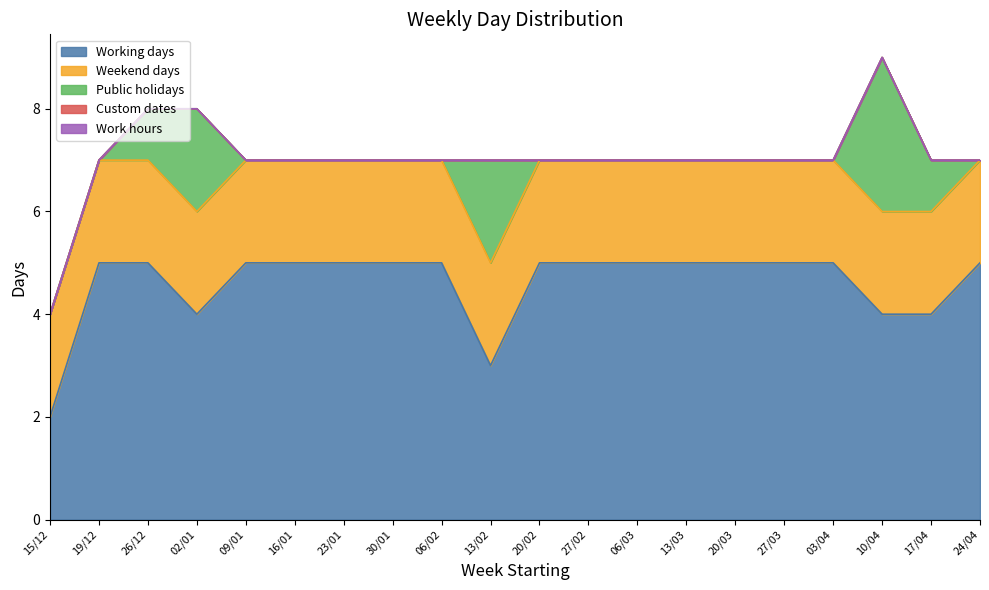

Reading left to right, transcribe all the data shown in this chart.

Working days: 2	5	5	4	5	5	5	5	5	3	5	5	5	5	5	5	5	4	4	5
Weekend days: 2	2	2	2	2	2	2	2	2	2	2	2	2	2	2	2	2	2	2	2
Public holidays: 0	0	1	2	0	0	0	0	0	2	0	0	0	0	0	0	0	3	1	0
Custom dates: 0	0	0	0	0	0	0	0	0	0	0	0	0	0	0	0	0	0	0	0
Work hours: 0	0	0	0	0	0	0	0	0	0	0	0	0	0	0	0	0	0	0	0